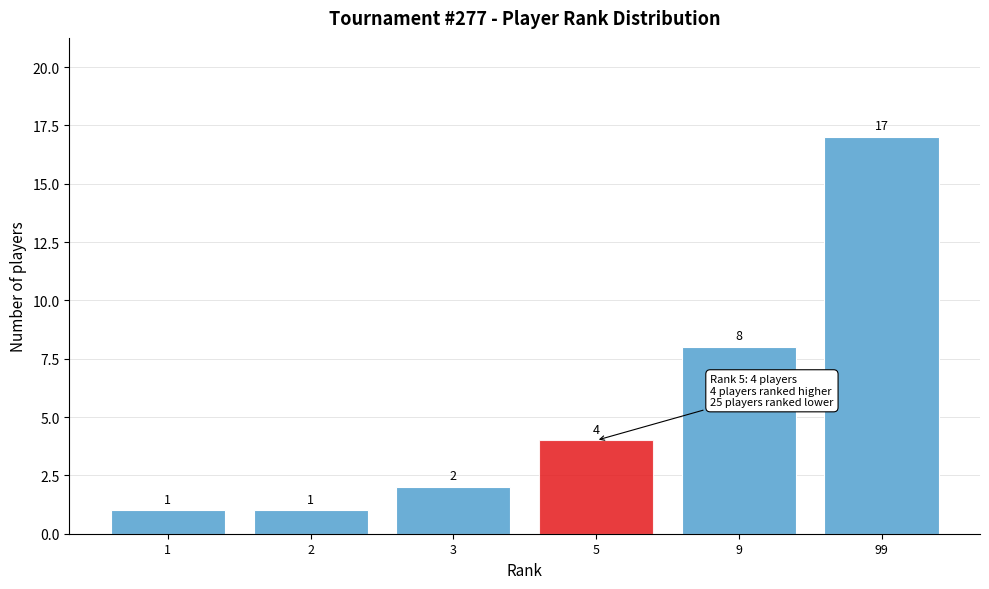

Reading left to right, extract all data points from this chart.

1=1	2=1	3=2	5=4	9=8	99=17